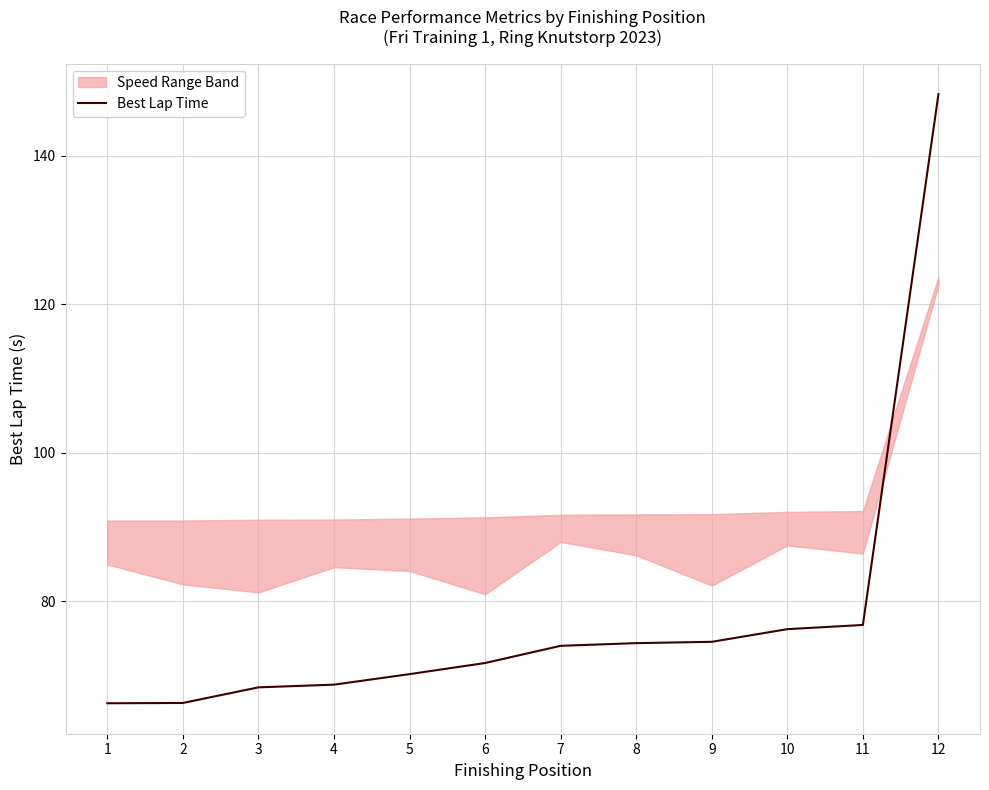

List the labels in order of value, smallest first.

1, 2, 3, 4, 5, 6, 7, 8, 9, 10, 11, 12